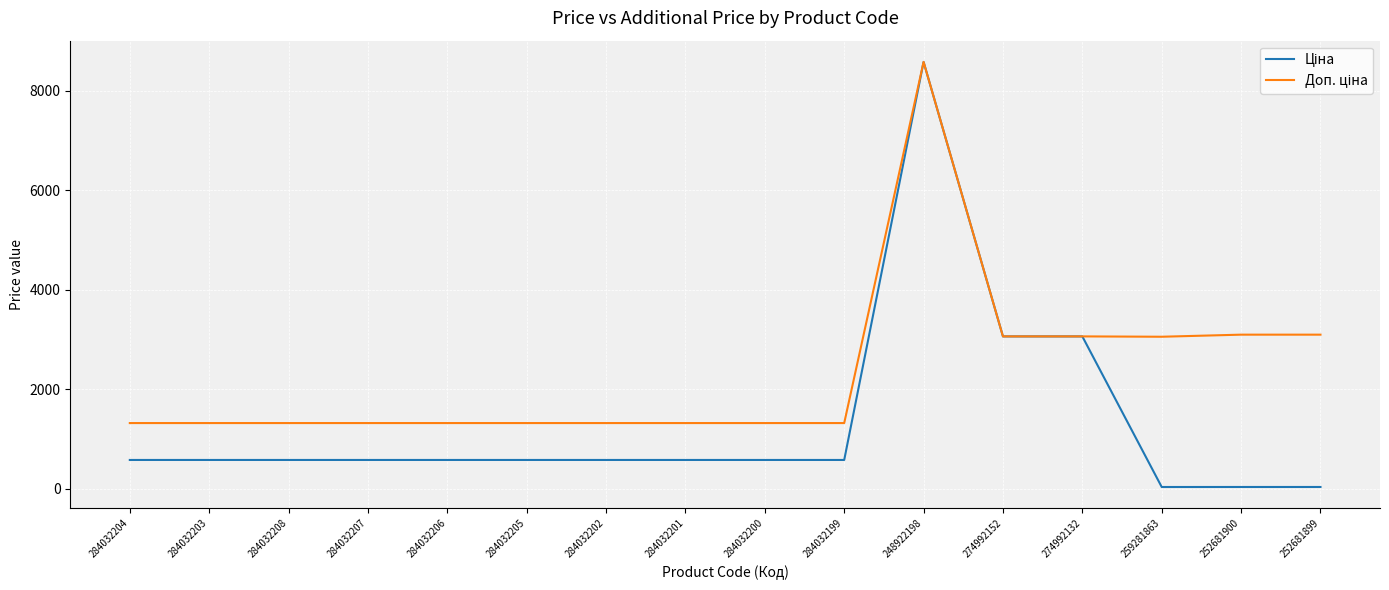

At which category is the sum across all series the highest?

248922198